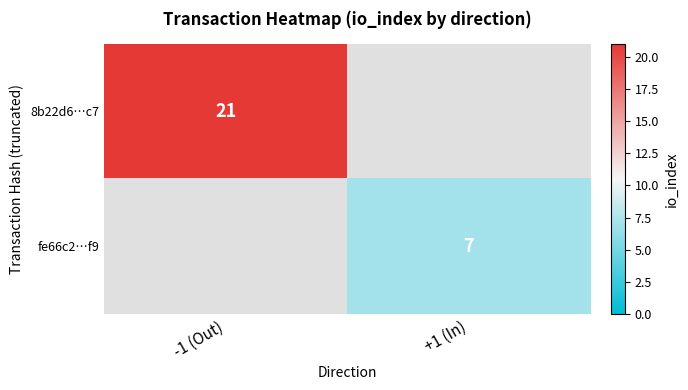

True or false: 8b22d6…c7 has a value of 21 at -1 (Out).

True